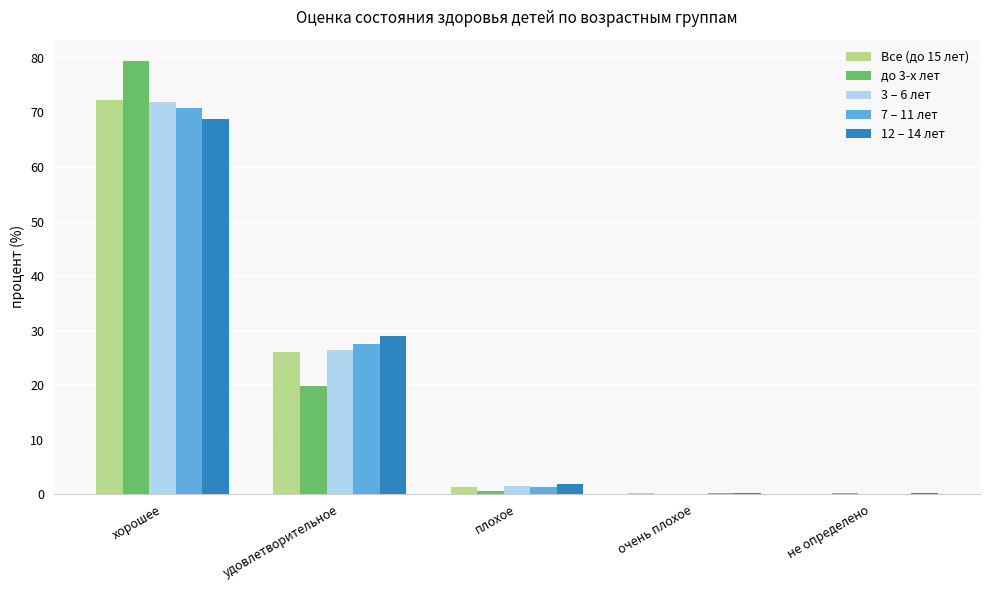

What is the difference between the 3 – 6 лет values at не определено and плохое?

1.3